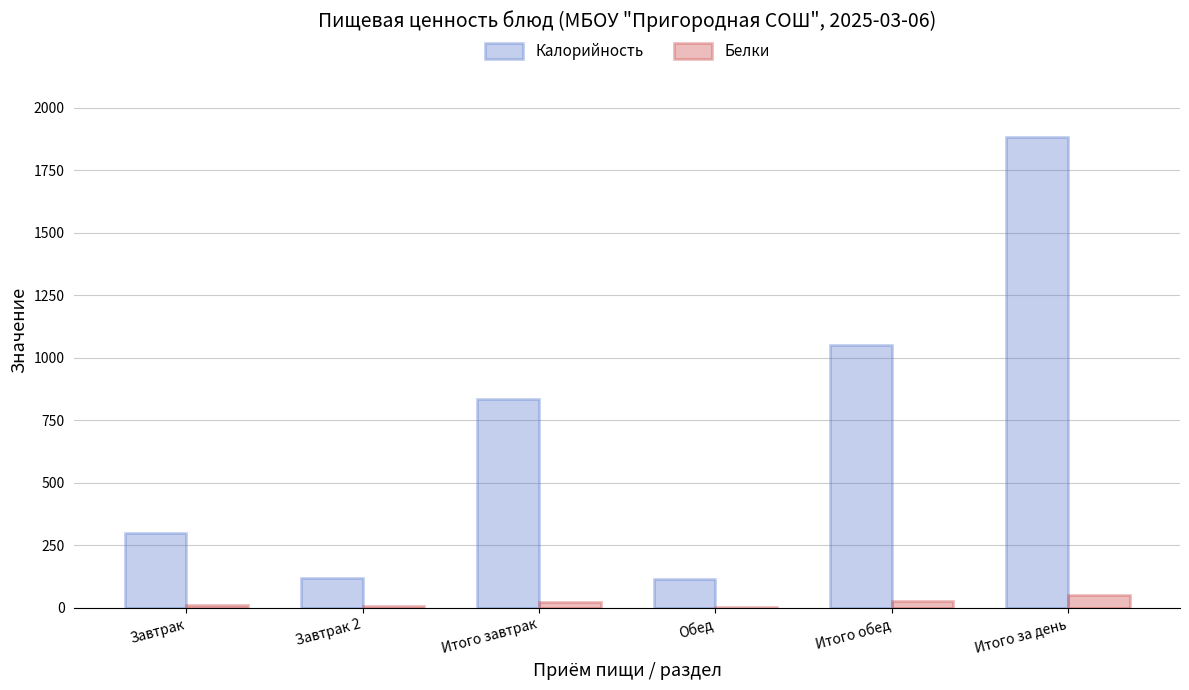

Which series changed the most between Завтрак 2 and Итого завтрак?

Калорийность